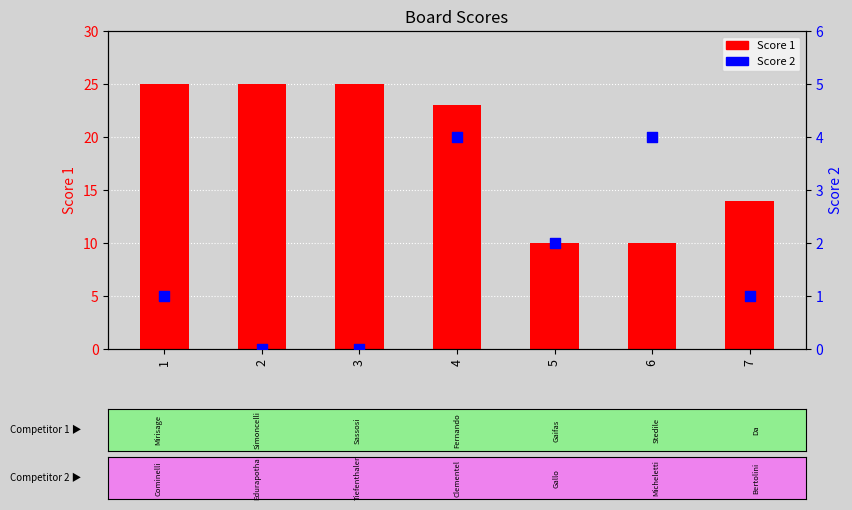

What is the total value across all series at 6?

14